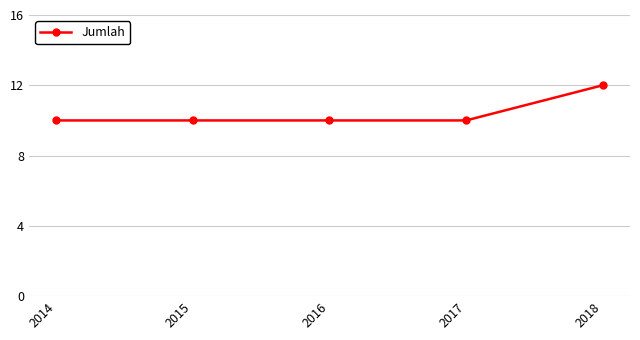

What is the value of the 5th point from the left?

12